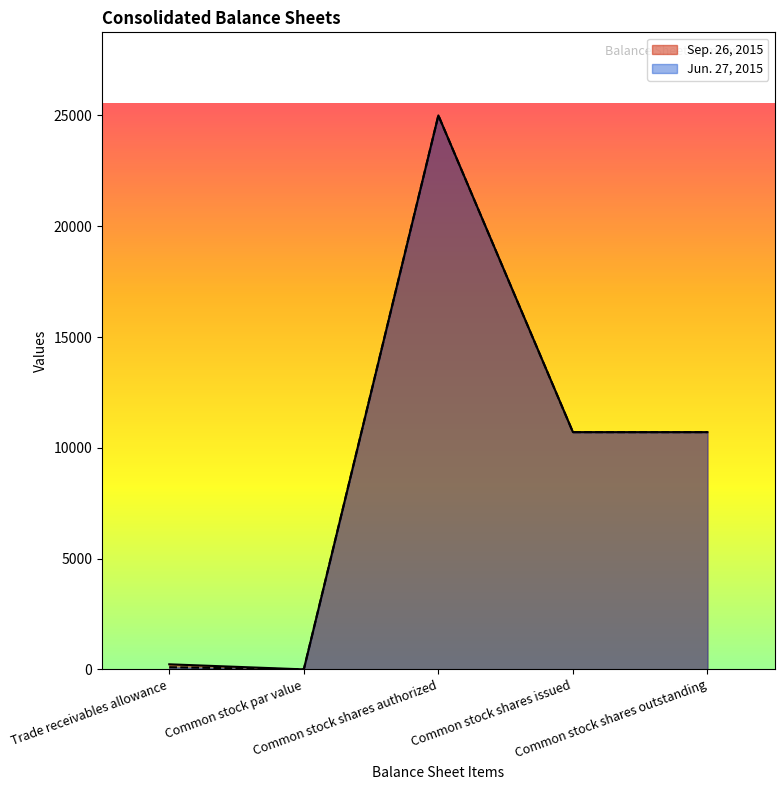

What position from the left is Trade receivables allowance?

1